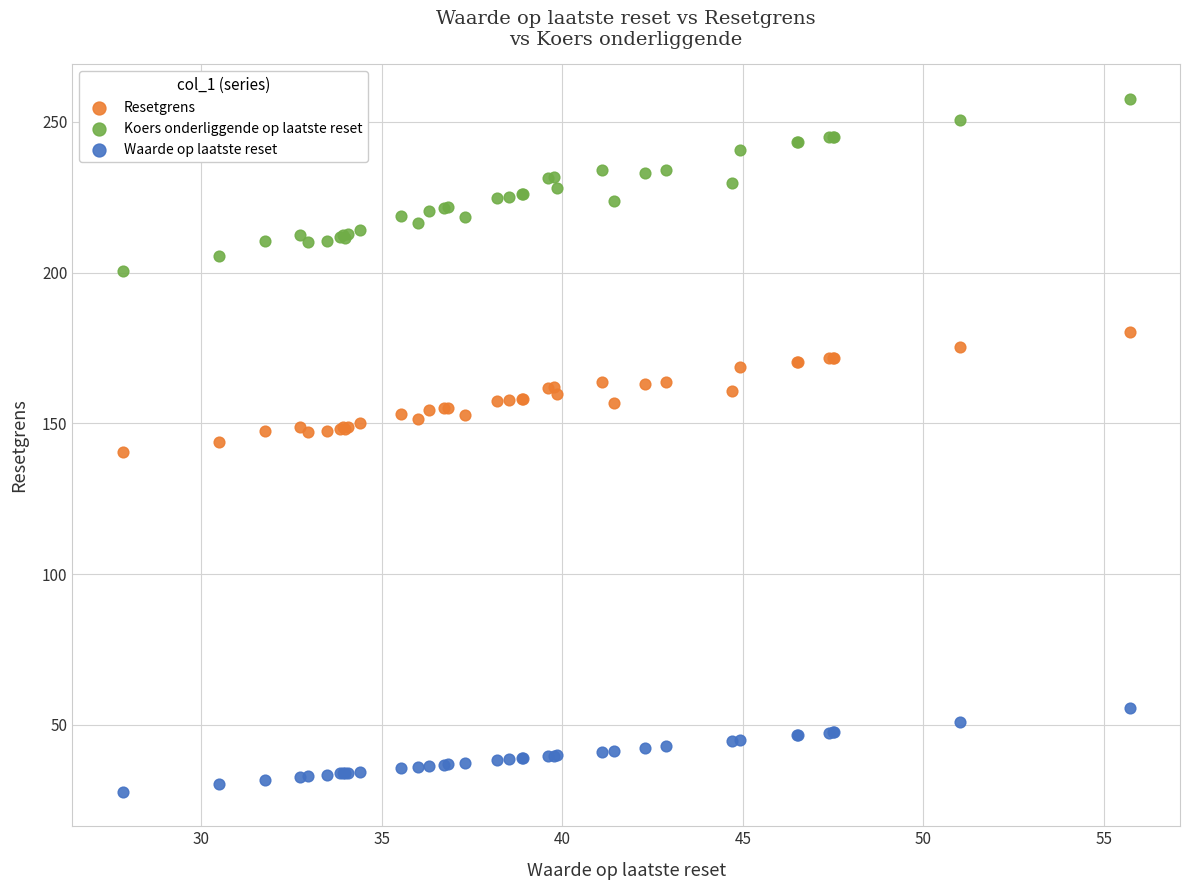

What is the X range (max minus min) for the scatter plot?

27.9